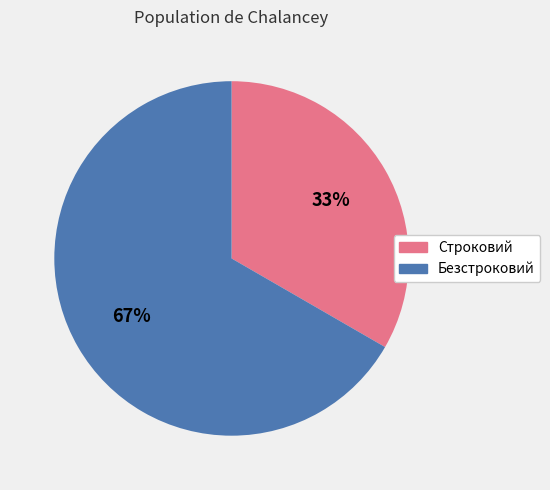

What is the majority slice?

Безстроковий